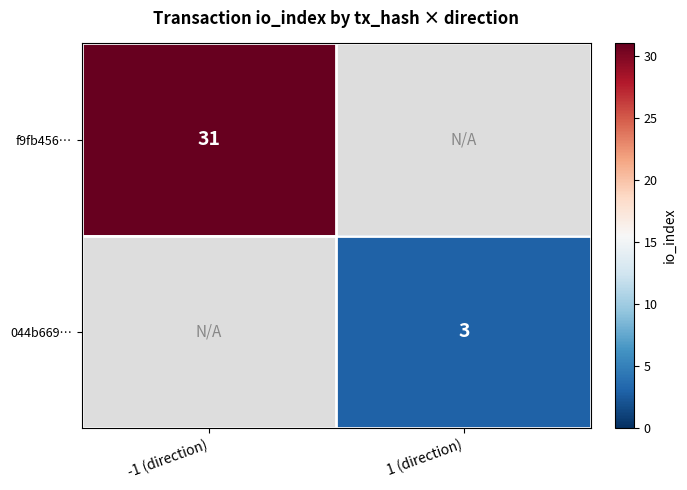

Between 1 (direction) and -1 (direction), which is larger?

-1 (direction)